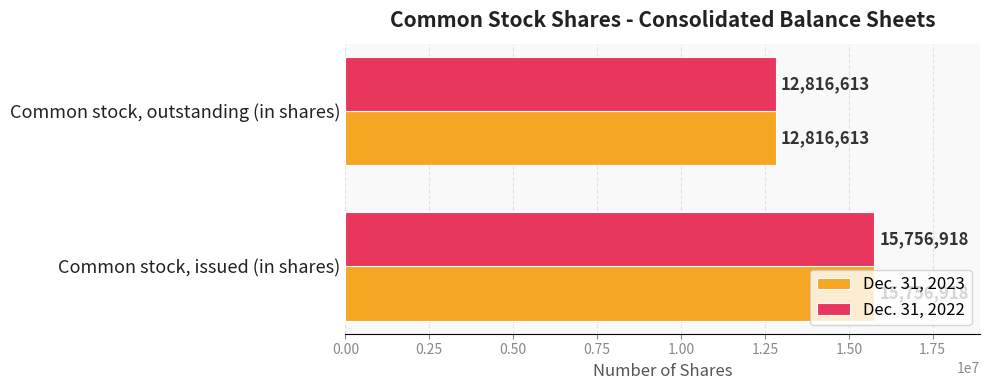

At which category is the sum across all series the highest?

Common stock, issued (in shares)